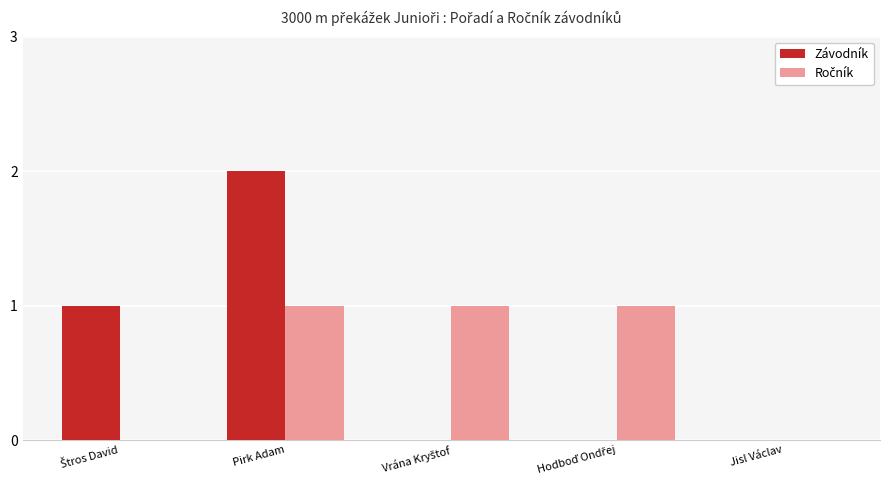

At which category is the sum across all series the highest?

Pirk Adam